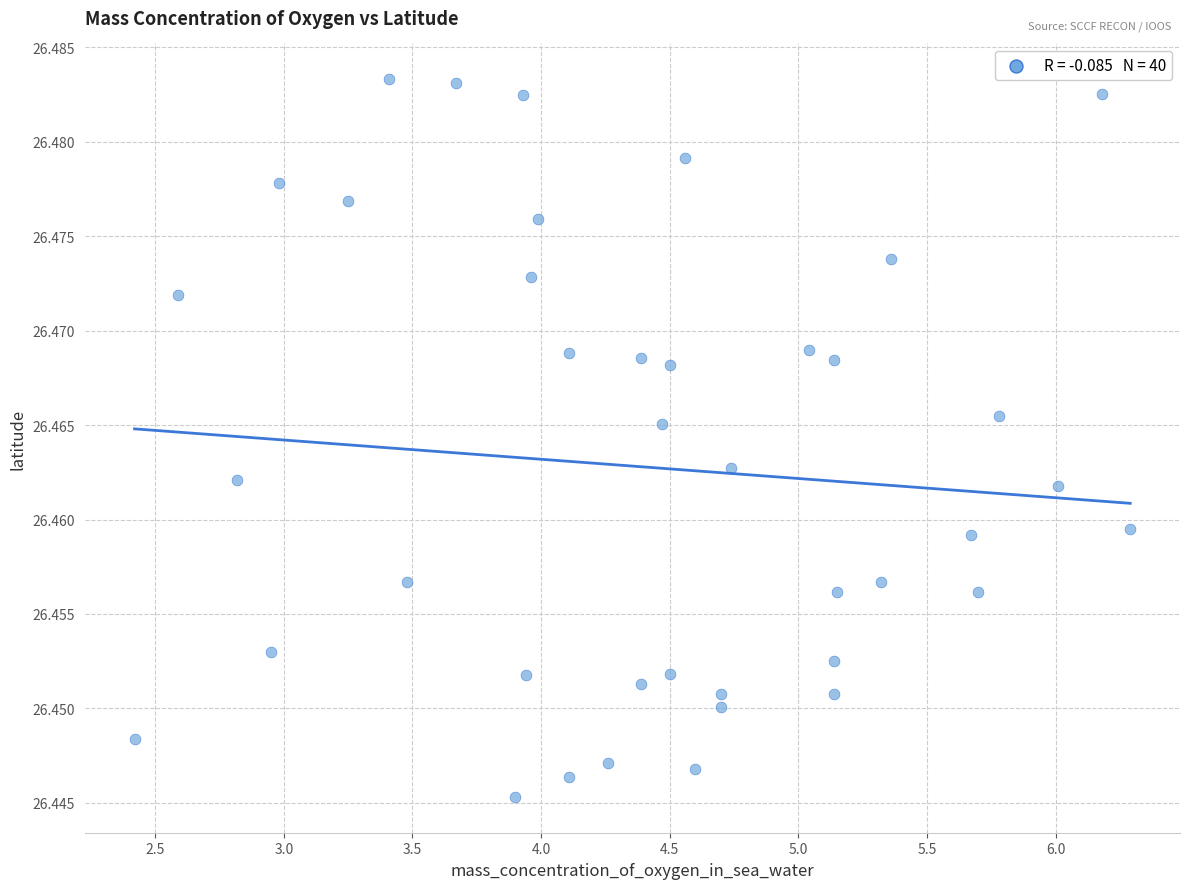

What is the range of X values (max minus min)?

3.9